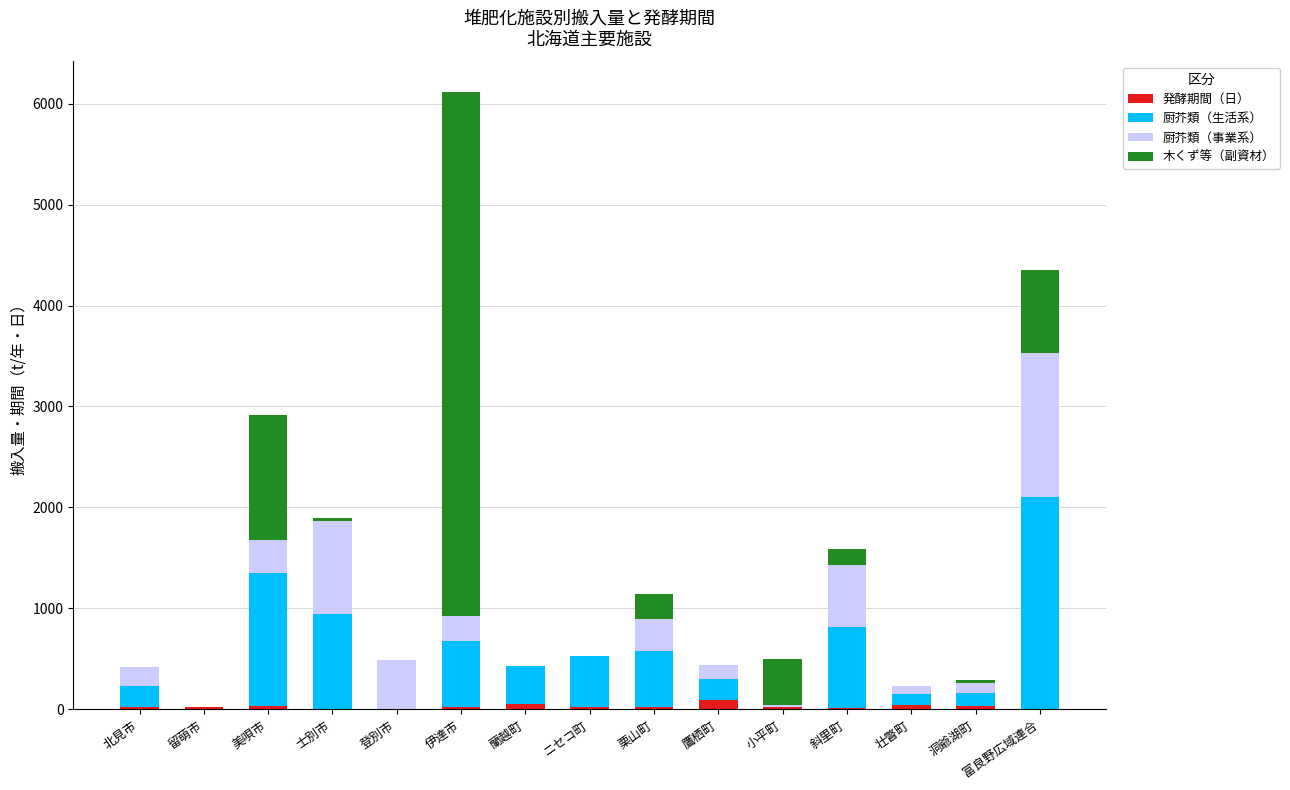

At which category is the sum across all series the highest?

伊達市